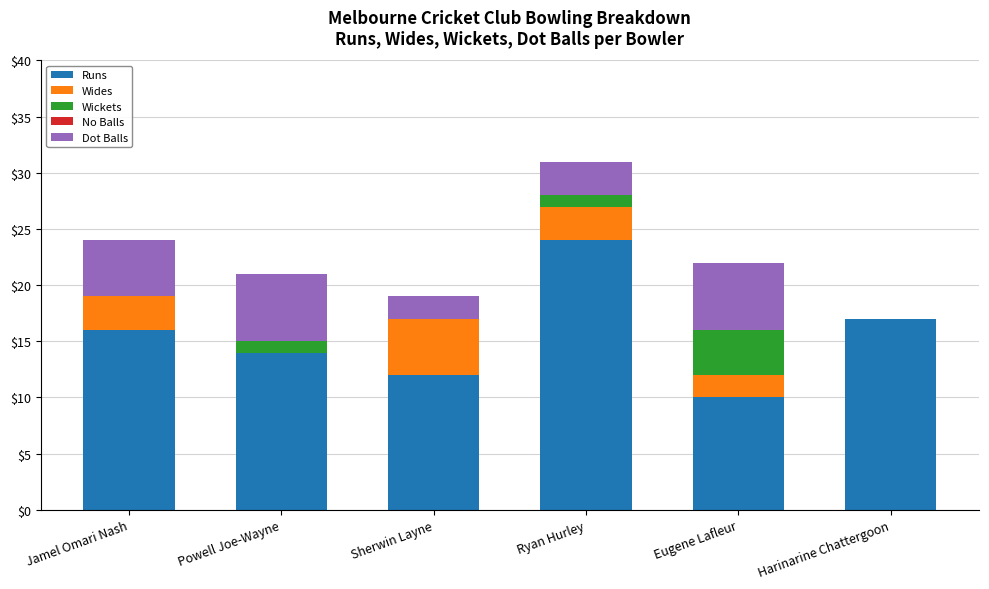

What is the maximum value for Runs?

24